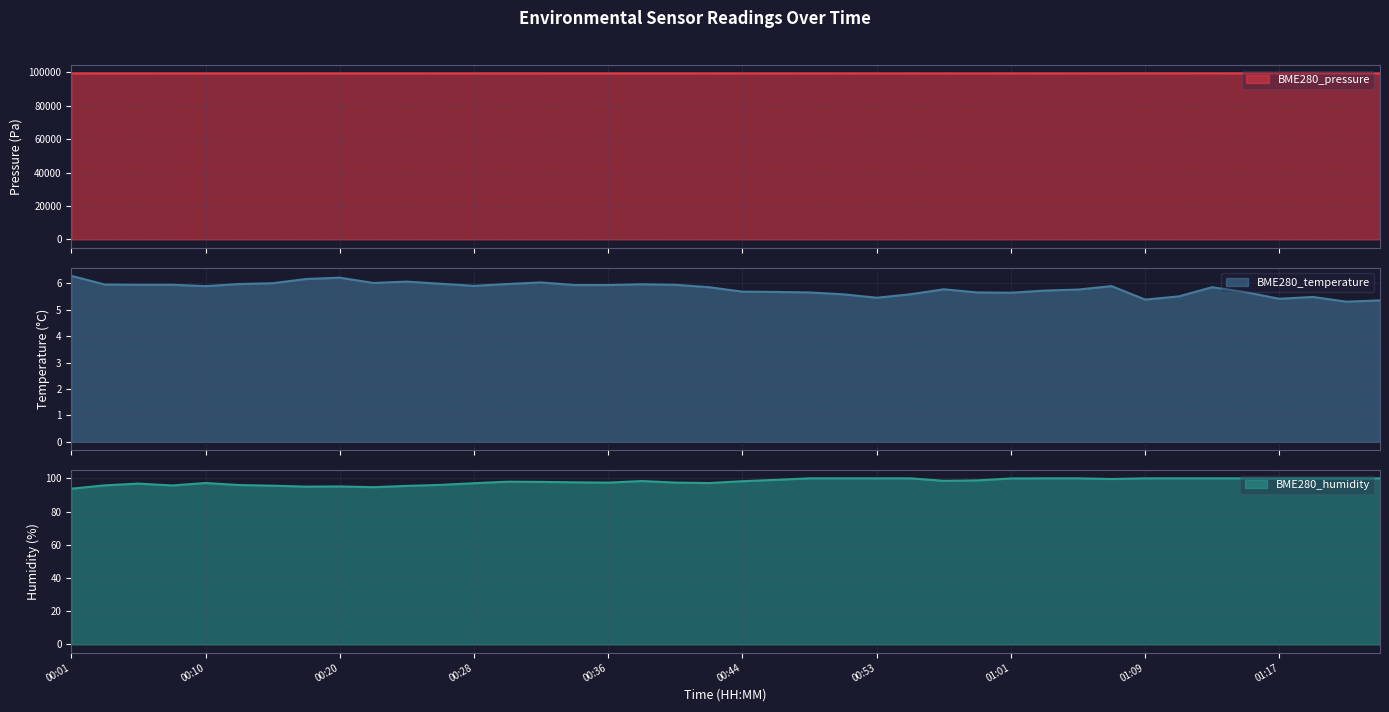

At which label does BME280_pressure reach its peak?

01:13